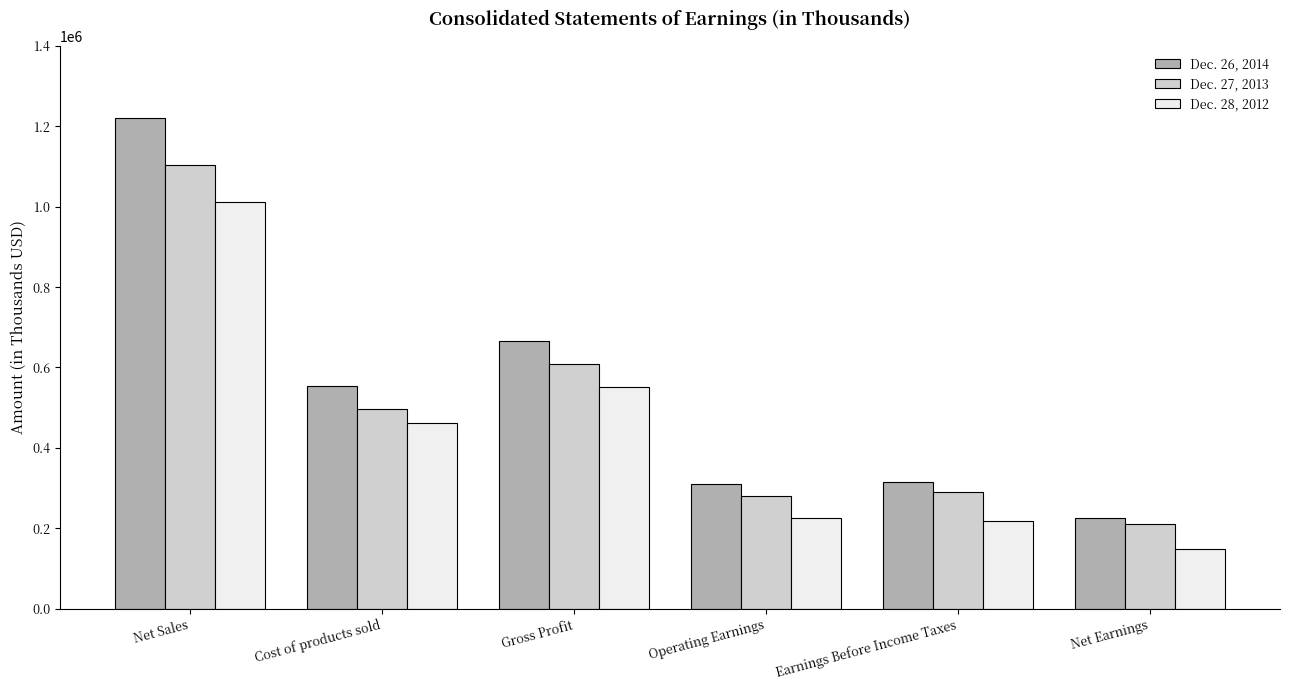

Which series has the largest range (max minus min)?

Dec. 26, 2014